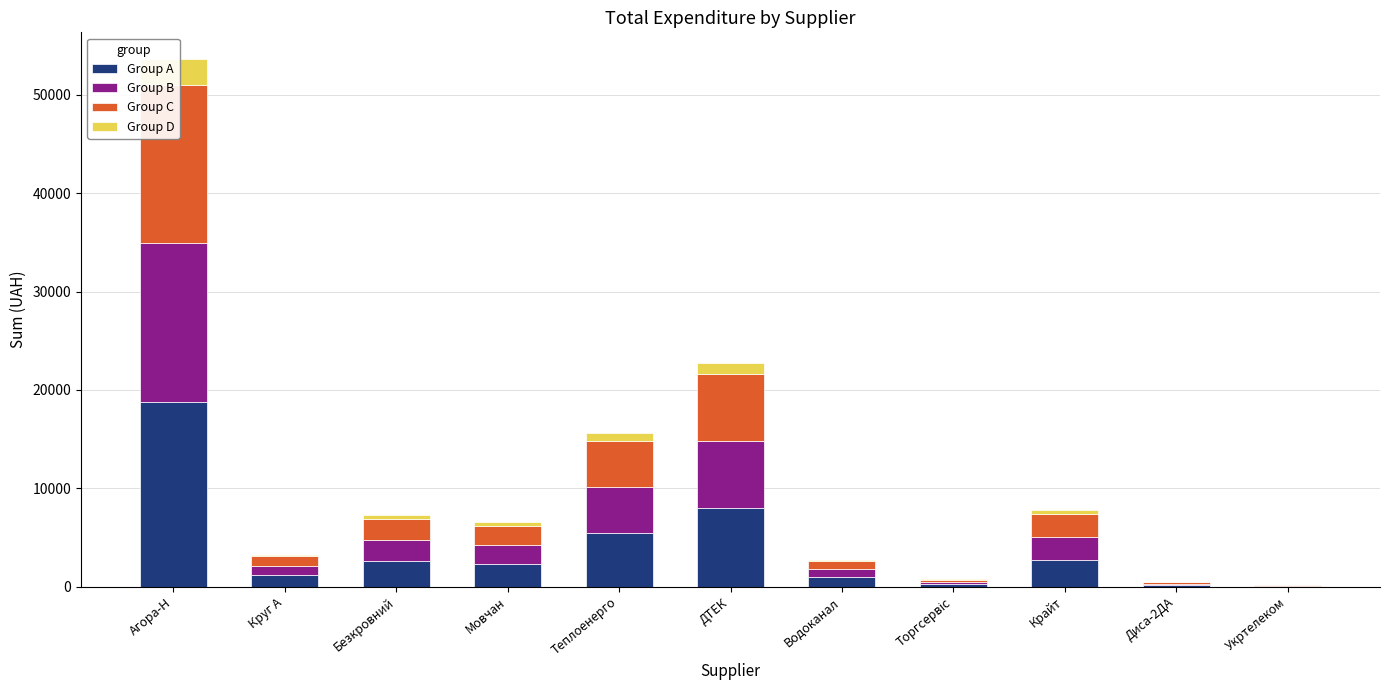

Reading left to right, list all the values displayed in this chart.

Group A: Агора-Н=18789.0	Круг А=1124.6	Безкровний=2546.1	Мовчан=2278.8	Теплоенерго=5449.5	ДТЕК=7956.5	Водоканал=949.2	Торгсервіс=250.4	Крайт=2715.1	Диса-2ДА=157.5	Укртелеком=51.8
Group B: Агора-Н=16104.8	Круг А=963.9	Безкровний=2182.4	Мовчан=1953.3	Теплоенерго=4671.0	ДТЕК=6819.9	Водоканал=813.6	Торгсервіс=214.7	Крайт=2327.2	Диса-2ДА=135.0	Укртелеком=44.4
Group C: Агора-Н=16104.8	Круг А=963.9	Безкровний=2182.4	Мовчан=1953.3	Теплоенерго=4671.0	ДТЕК=6819.9	Водоканал=813.6	Торгсервіс=214.7	Крайт=2327.2	Диса-2ДА=135.0	Укртелеком=44.4
Group D: Агора-Н=2684.1	Круг А=160.7	Безкровний=363.7	Мовчан=325.5	Теплоенерго=778.5	ДТЕК=1136.7	Водоканал=135.6	Торгсервіс=35.8	Крайт=387.9	Диса-2ДА=22.5	Укртелеком=7.4